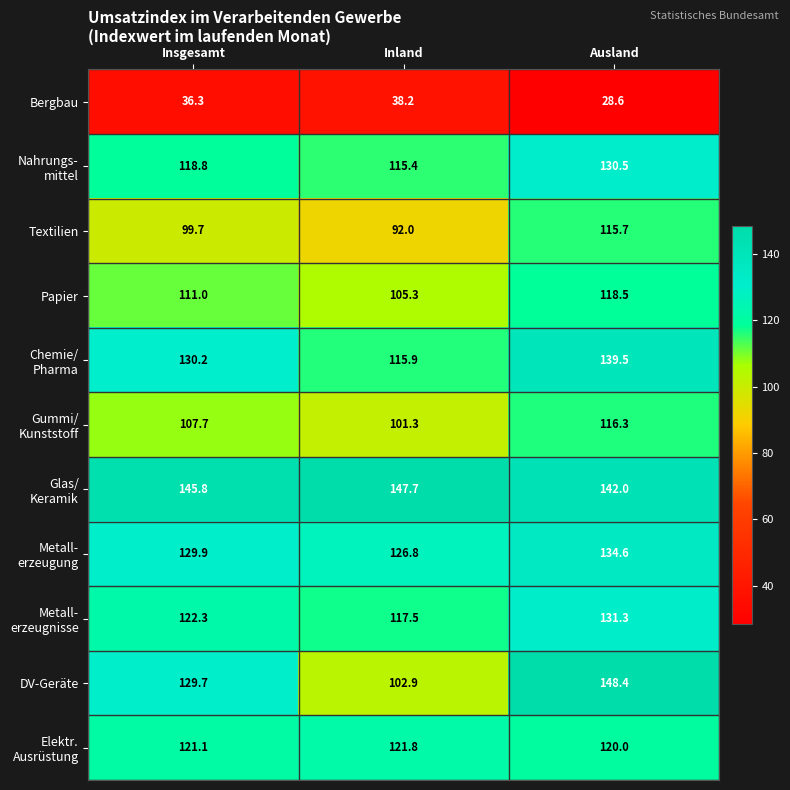

What is the average value of the Papier series?

111.6